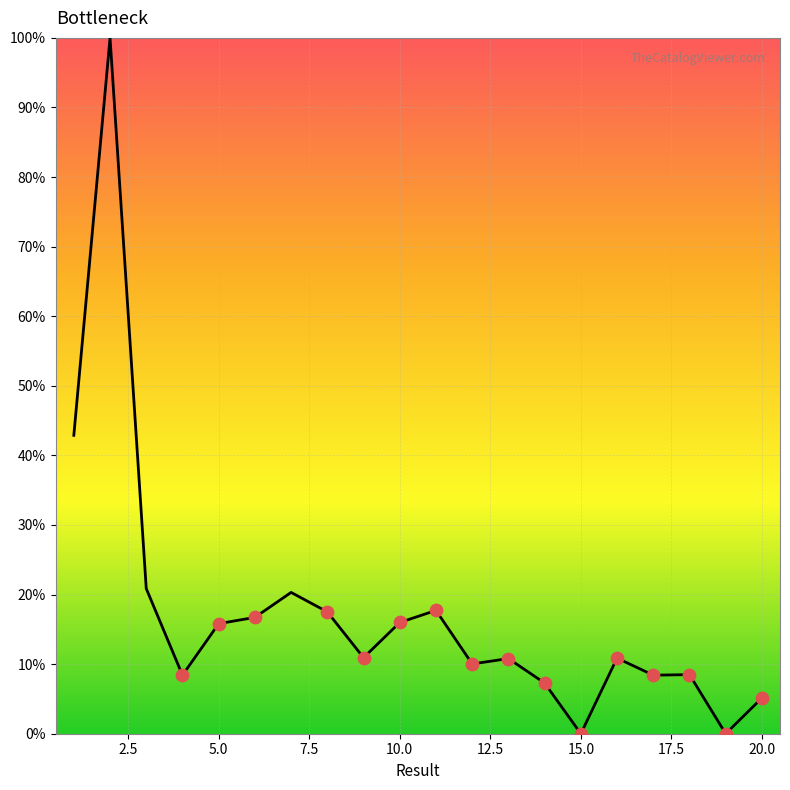

How many lines are shown in the chart?

1